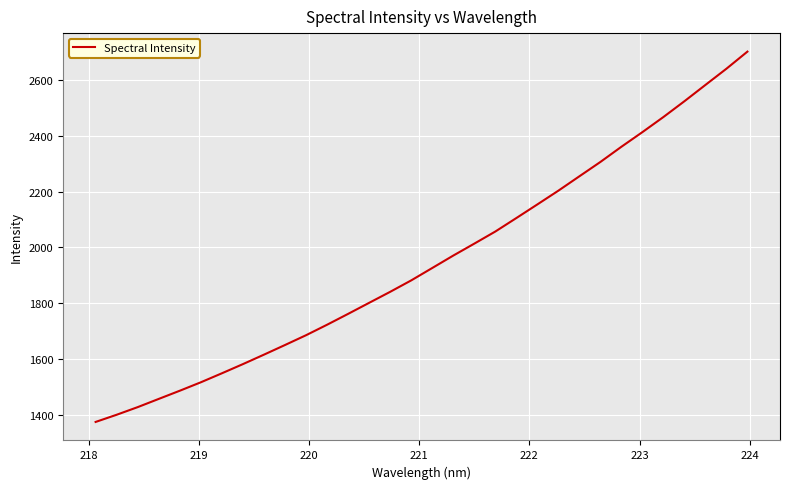

What is the difference between the maximum and minimum values?

1324.8